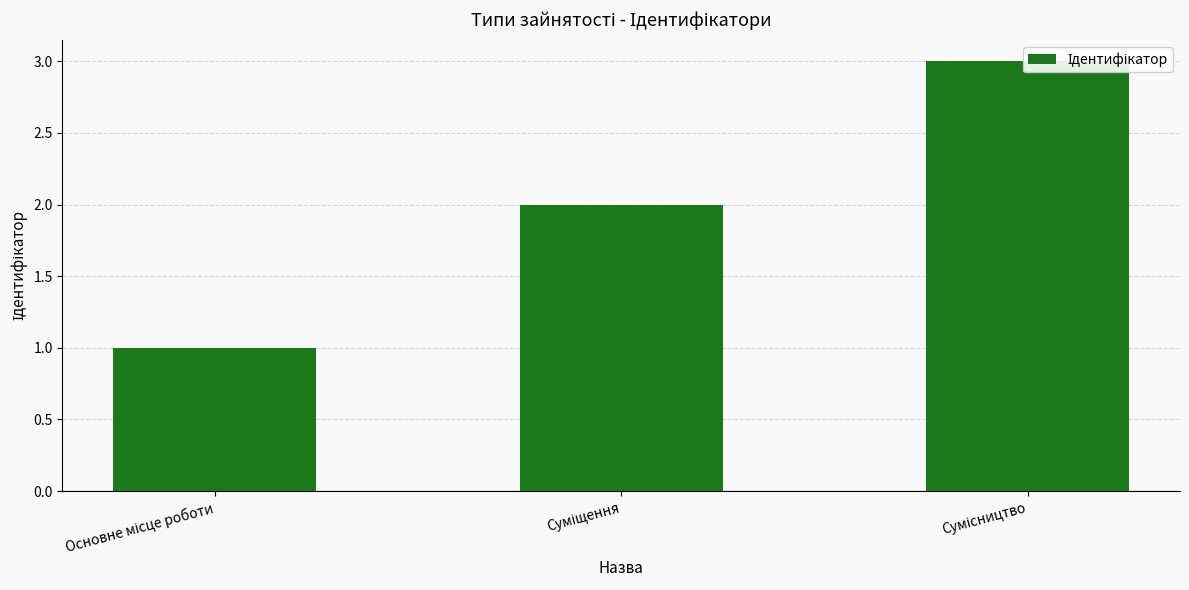

Rank the categories by value from highest to lowest.

Сумісництво, Суміщення, Основне місце роботи